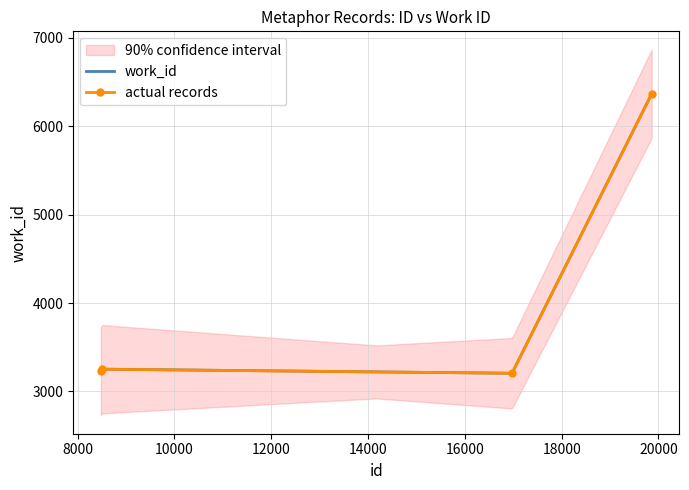

What is the value of the 2nd point from the left?

3252